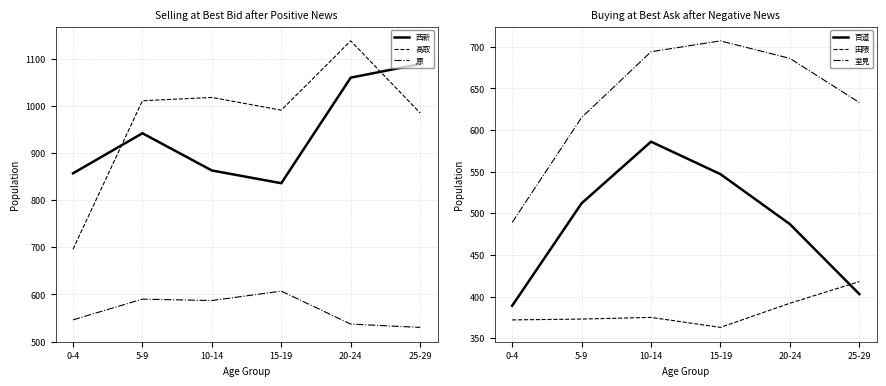

True or false: 室見 and 百道 cross at least once.

False